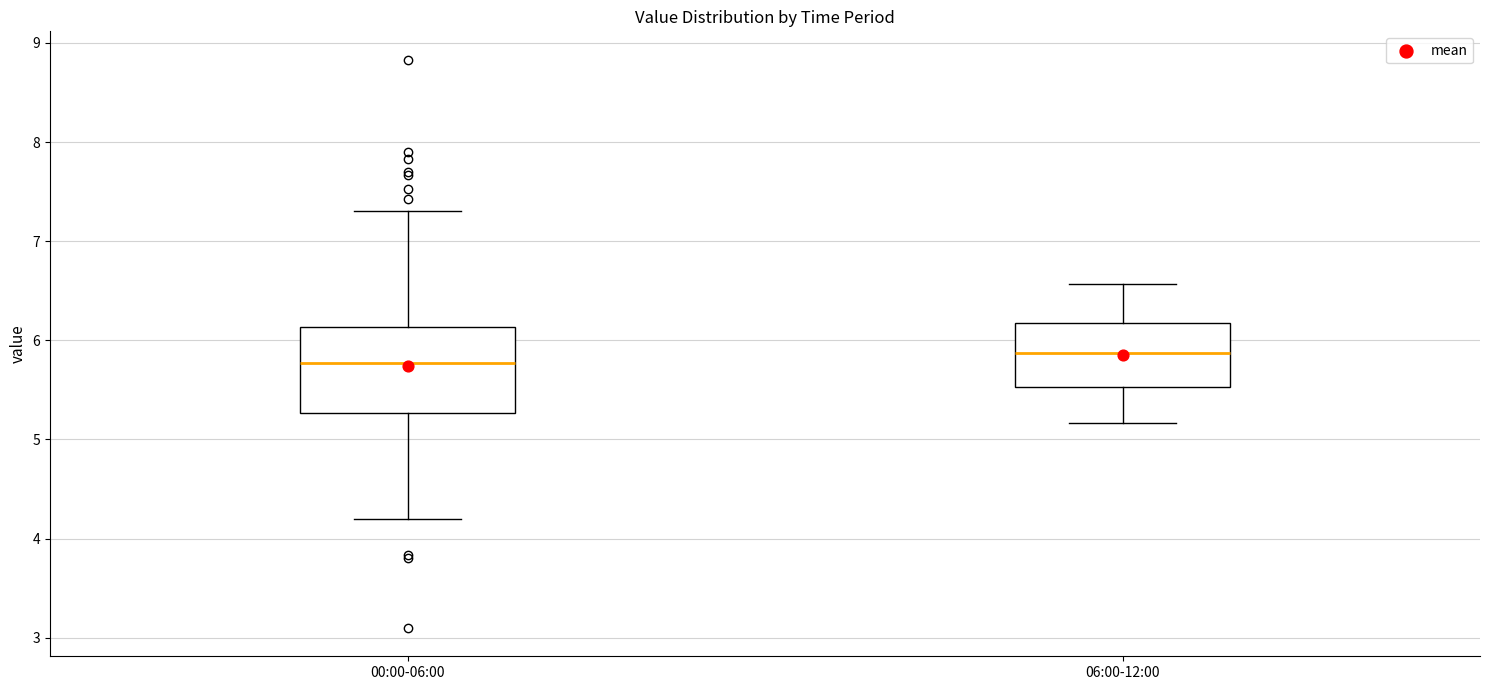

Which box's median line is the lowest?

00:00-06:00